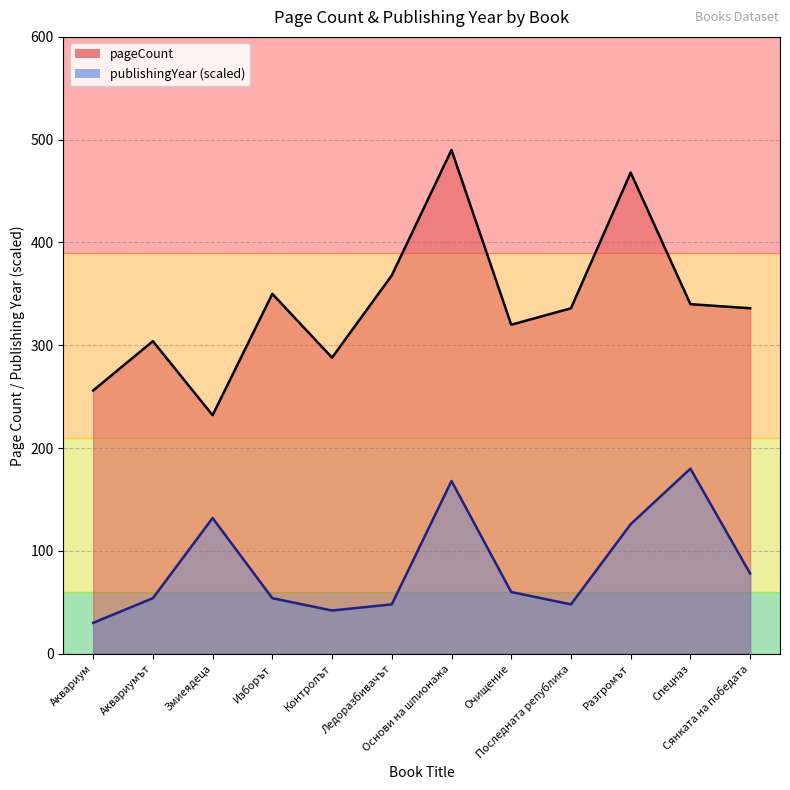

What is the label of the 10th point from the left?

Разгромът